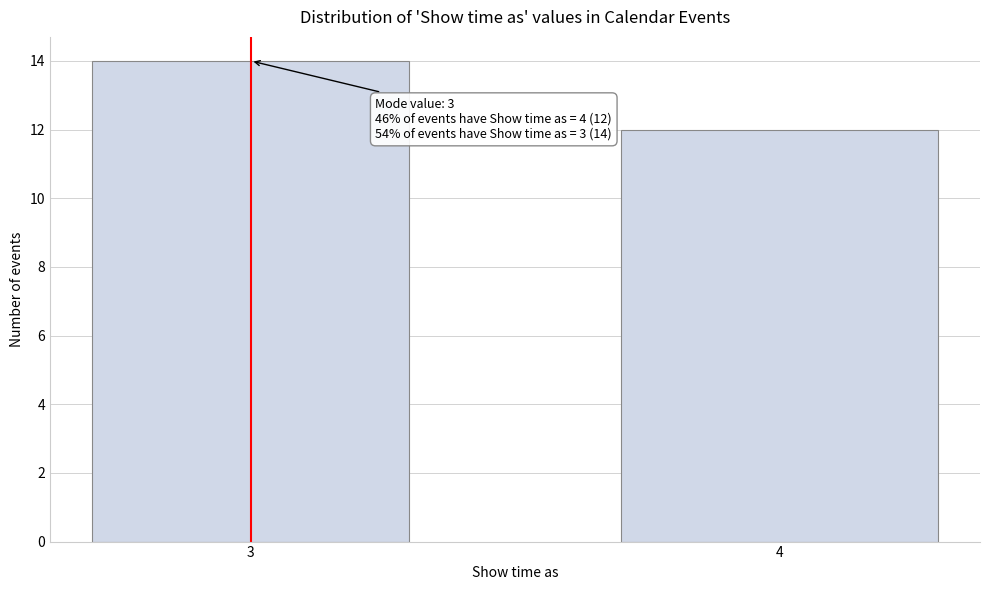

Reading right to left, list all the values displayed in this chart.

12	14